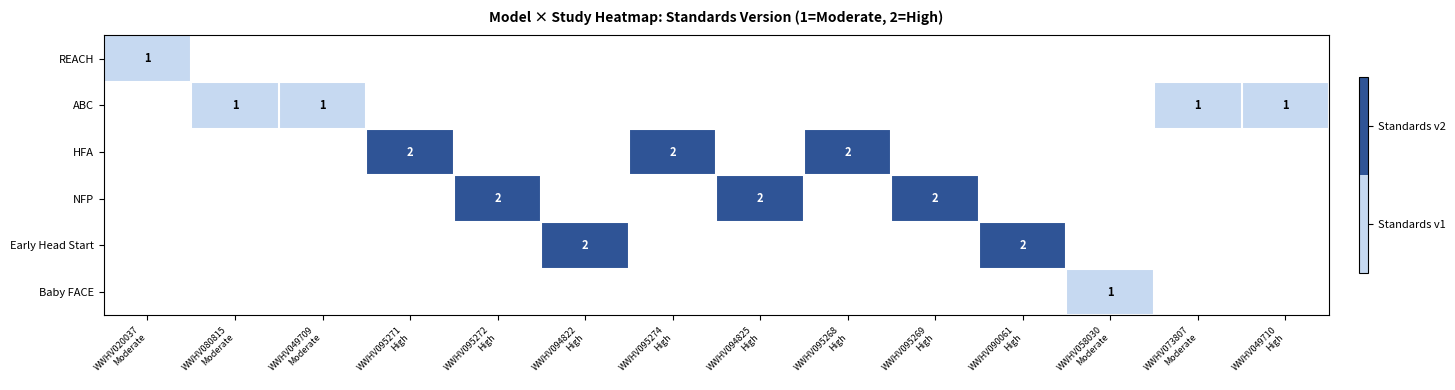

At which category does the chart reach its peak across all series?

WWHV095271
High